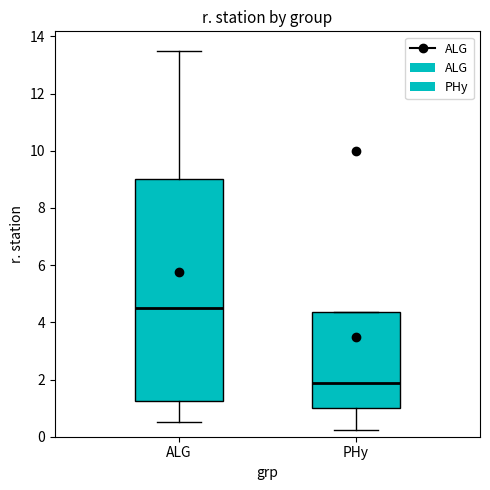

Reading left to right, transcribe this box plot: for each box, give where its median line is, the range the box spans, and where its two whiskers end, as read against the y-axis. The values are not printed on the chart, so give them approximately, as read against the axis.

ALG: median 4.6, box 1.2 to 9.0, whiskers 0.6 to 13.6
PHy: median 1.8, box 1.0 to 4.4, whiskers 0.2 to 4.4